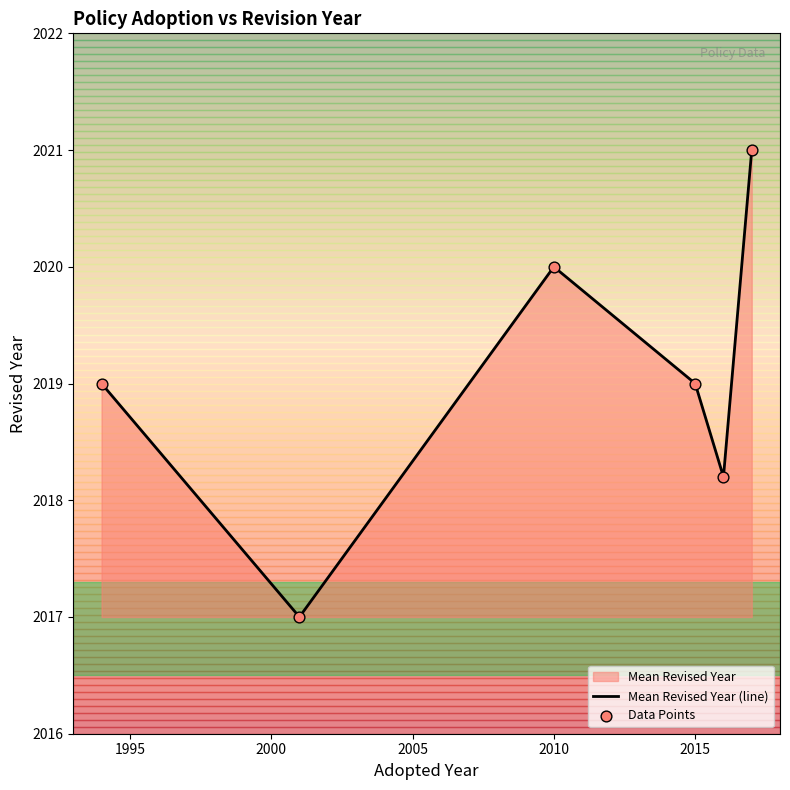

Which series contains the highest Y value?

Mean Revised Year (line)